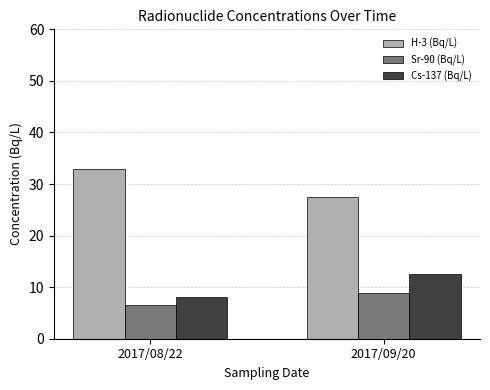

What is the spread (max minus min) of values at 2017/09/20?

18.6